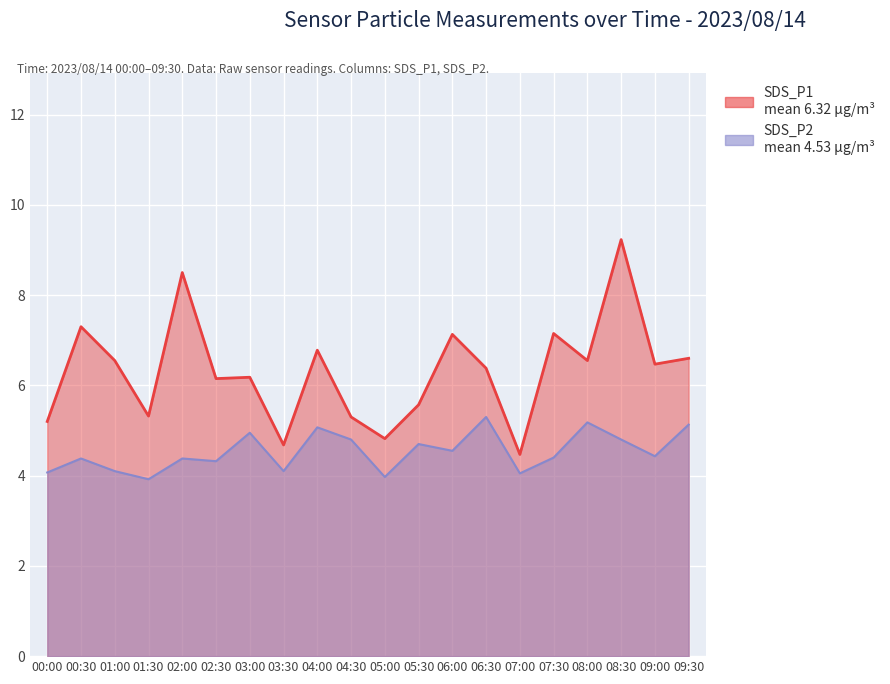

How many interior local peaks does the SDS_P2 series have?

7